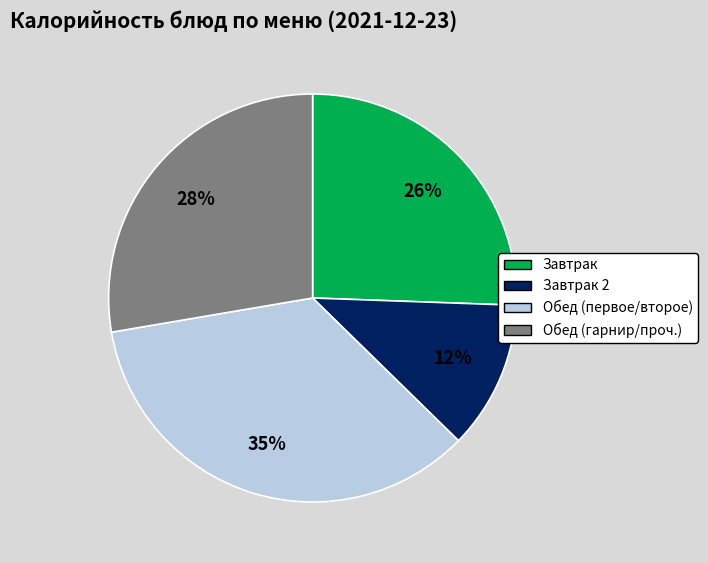

To the nearest percent, what is the difference between the largest and smallest slice percentages?

23%